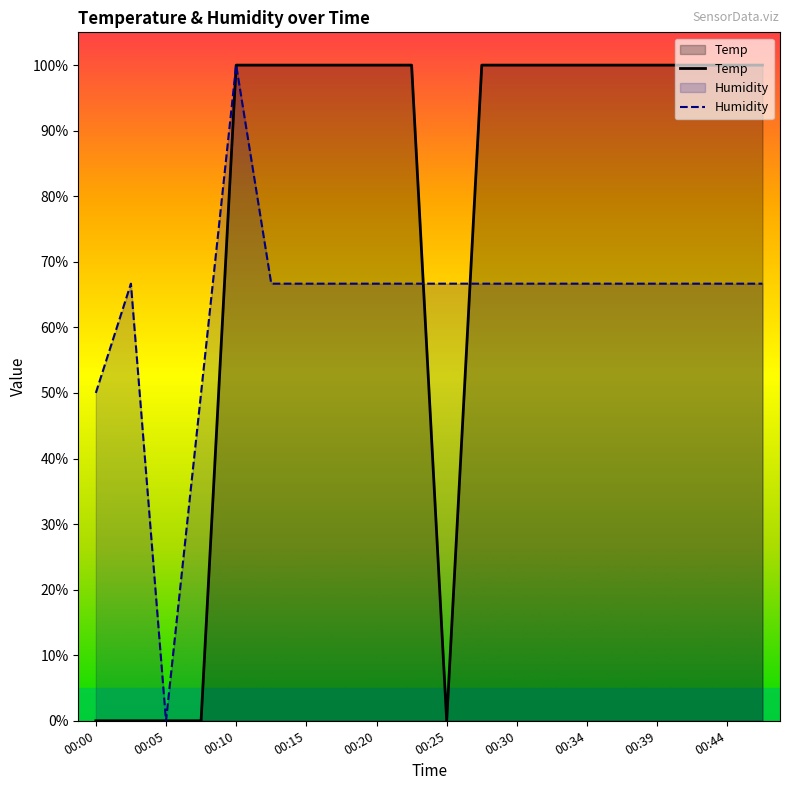

What is the spread (max minus min) of values at 00:39?

0.3